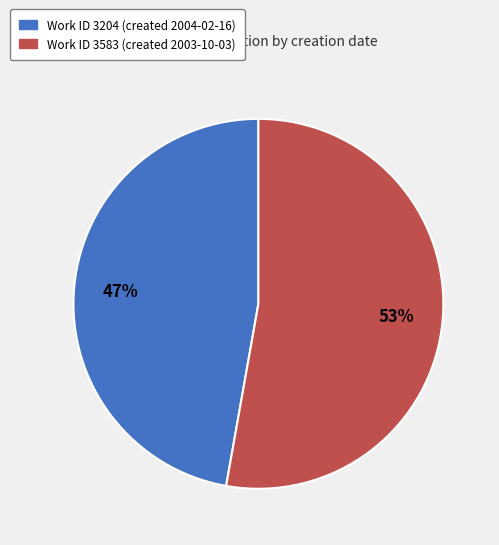

Is there a majority slice in this chart?

Yes